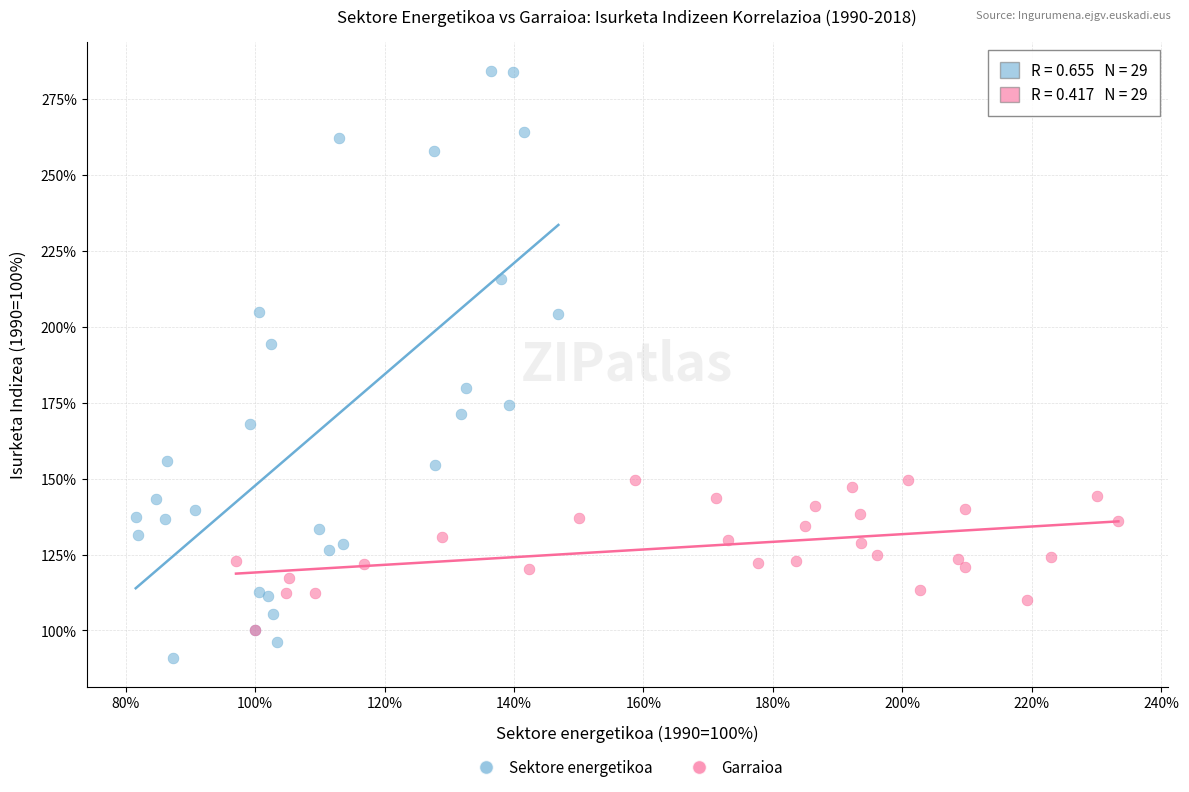

Which series reaches the minimum Y coordinate?

Sektore energetikoa